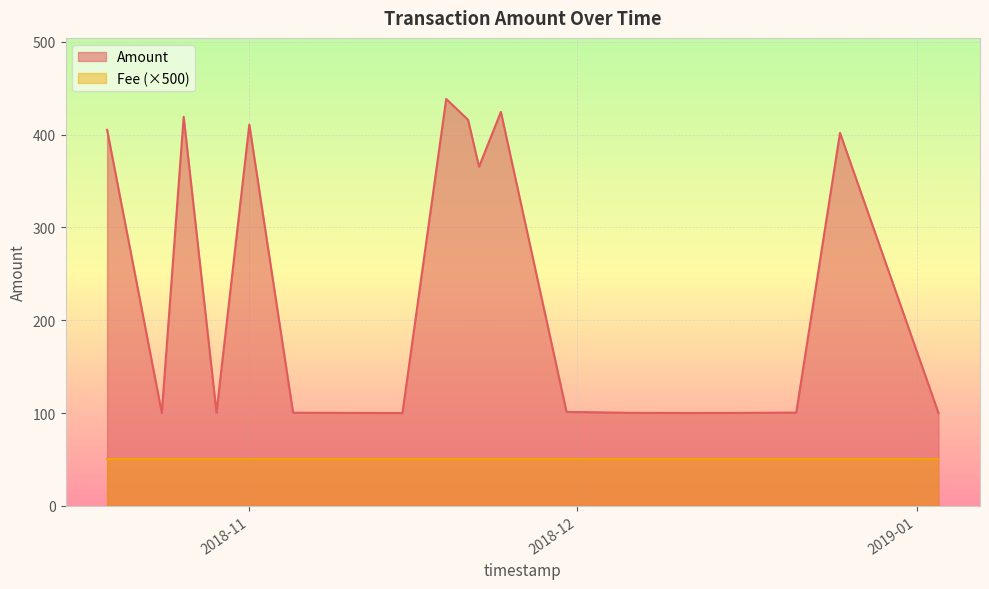

At which category is the sum across all series the highest?

2018-11-19